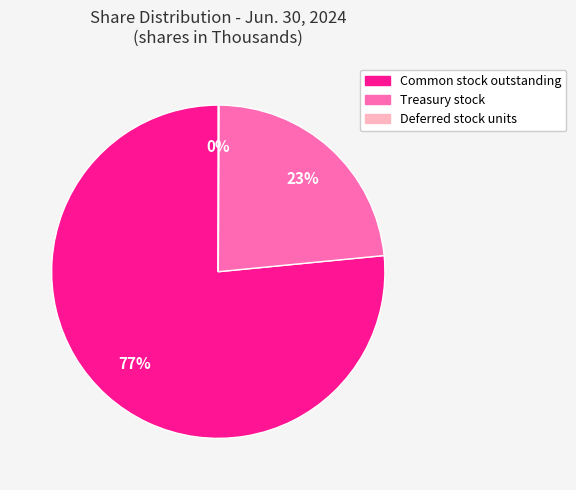

Between Common stock outstanding and Treasury stock, which is larger?

Common stock outstanding